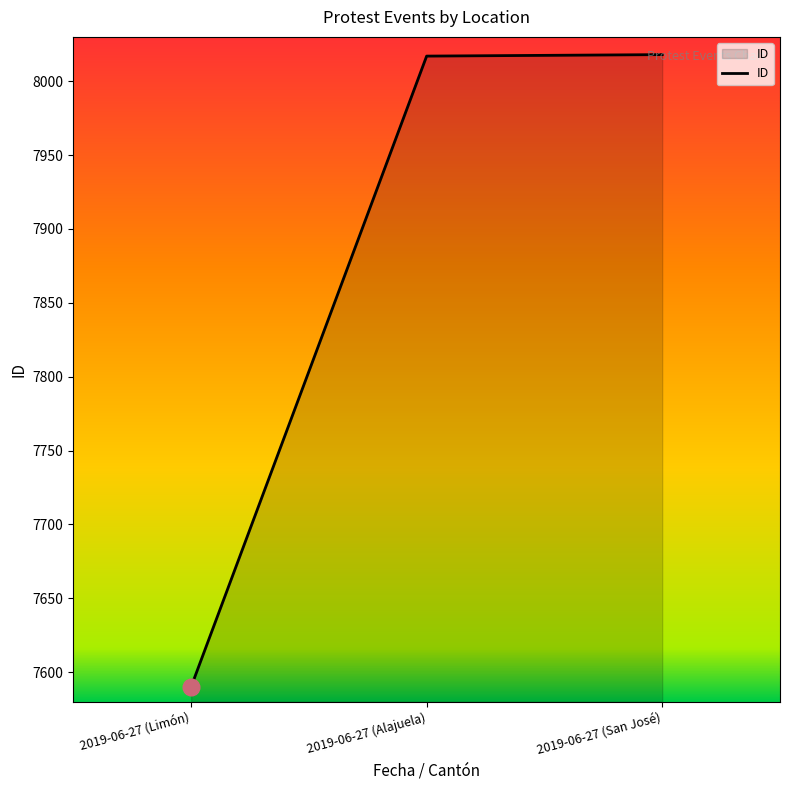

Approximately how many times larger is the value at 2019-06-27 (San José) compared to 2019-06-27 (Limón)?

1.1